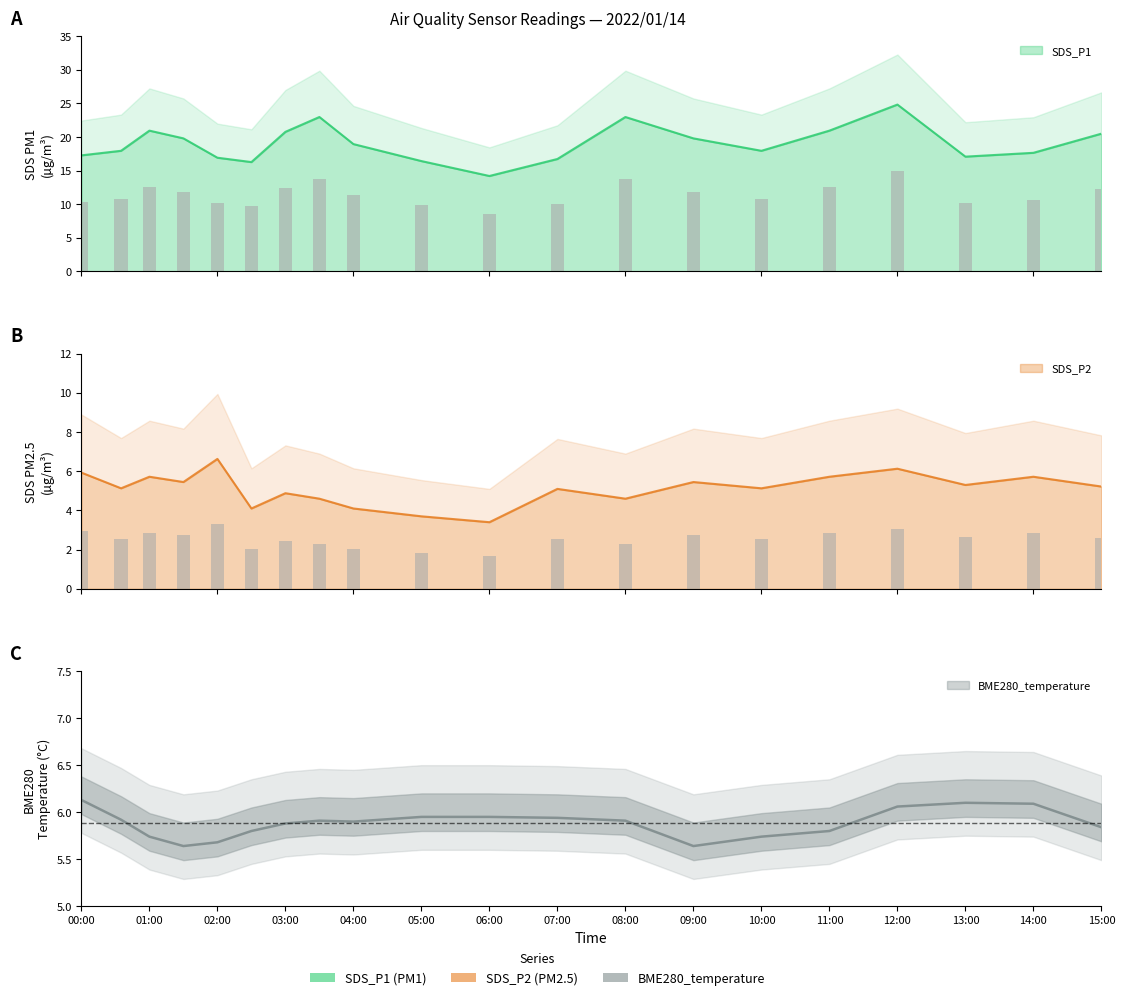

Reading right to left, what are all the values shown in this chart?

SDS_P1: 20.5	17.6	17.1	24.8	20.9	17.9	19.8	23.0	16.7	14.2	16.4	18.9	23.0	20.8	16.3	16.9	19.8	20.9	17.9	17.3
SDS_P2: 5.2	5.7	5.3	6.1	5.7	5.1	5.5	4.6	5.1	3.4	3.7	4.1	4.6	4.9	4.1	6.6	5.5	5.7	5.1	5.9
BME280_temperature: 5.8	6.1	6.1	6.1	5.8	5.7	5.6	5.9	5.9	6.0	6.0	5.9	5.9	5.9	5.8	5.7	5.6	5.7	5.9	6.1